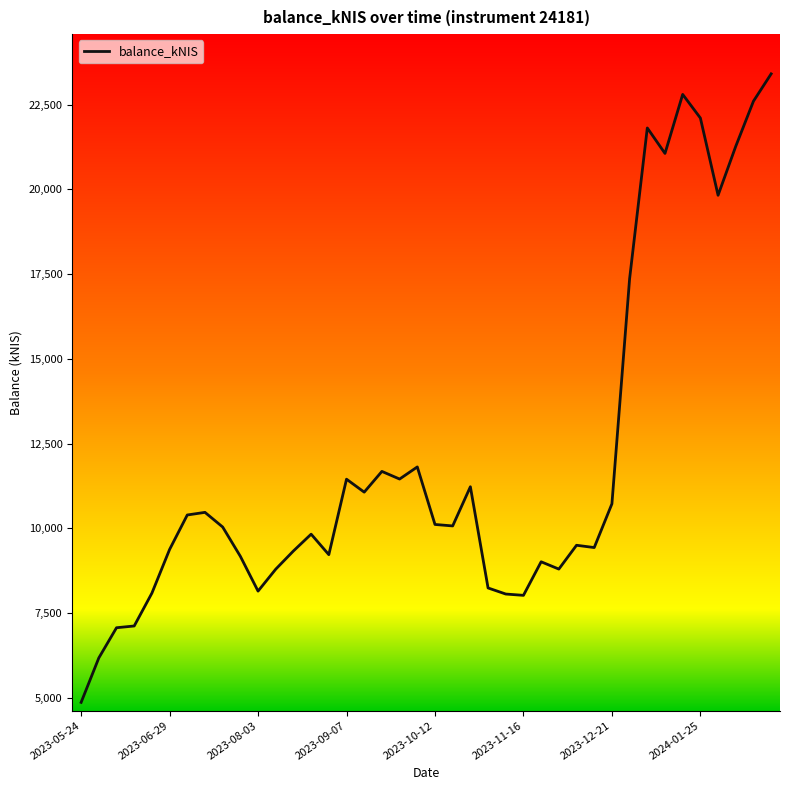

What is the greatest value displayed?

23405.3